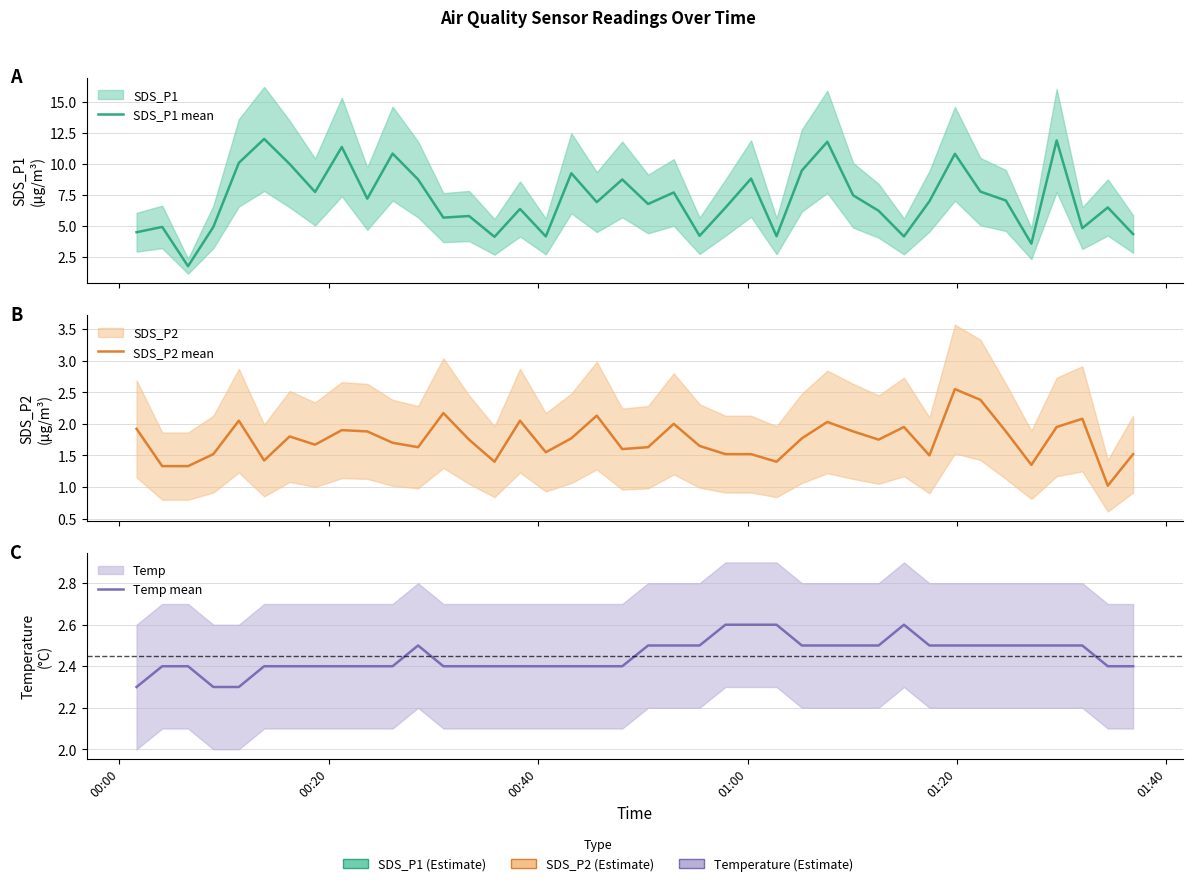

What is the greatest value displayed?

12.0